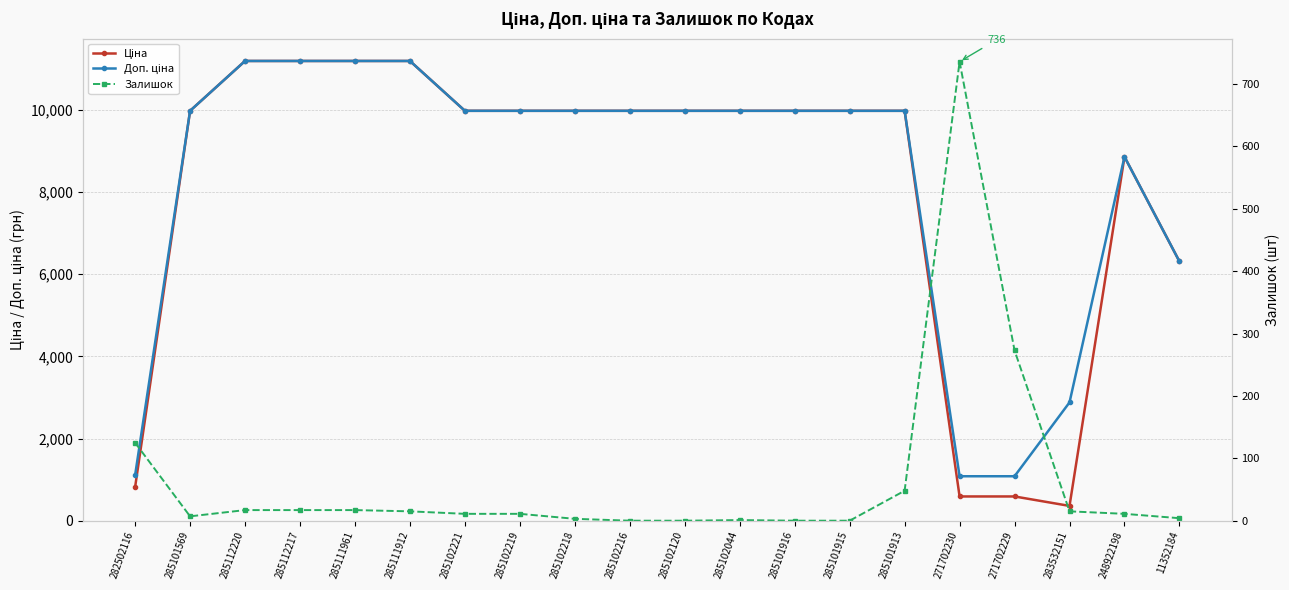

Rank the categories by Ціна value from lowest to highest.

283532151, 271702230, 271702229, 282502116, 11352184, 248922198, 285101569, 285102221, 285102219, 285102218, 285102216, 285102120, 285102044, 285101916, 285101915, 285101913, 285112220, 285112217, 285111961, 285111912